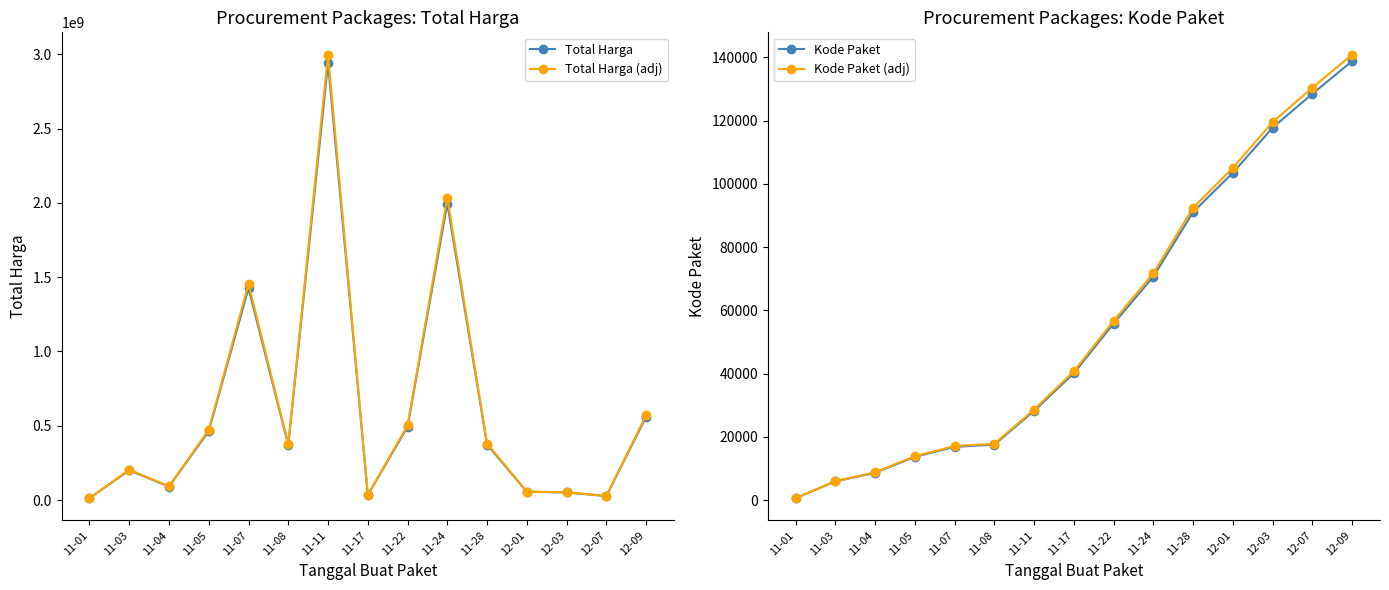

Is the value of Total Harga at 11-04 greater than the value of Total Harga (adj) at 11-03?

No